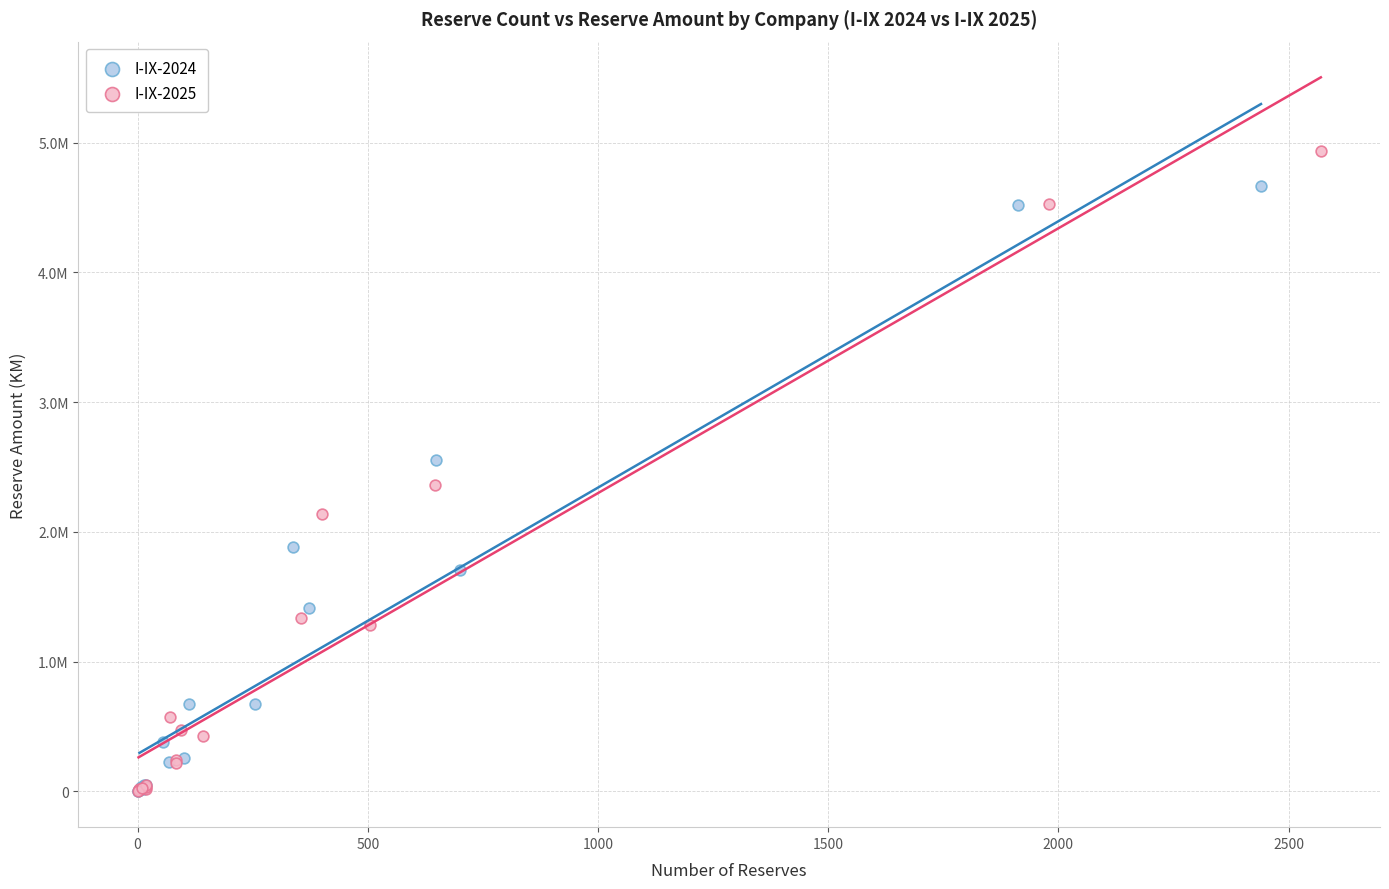

What are all the series names shown in the legend?

I-IX-2024, I-IX-2025